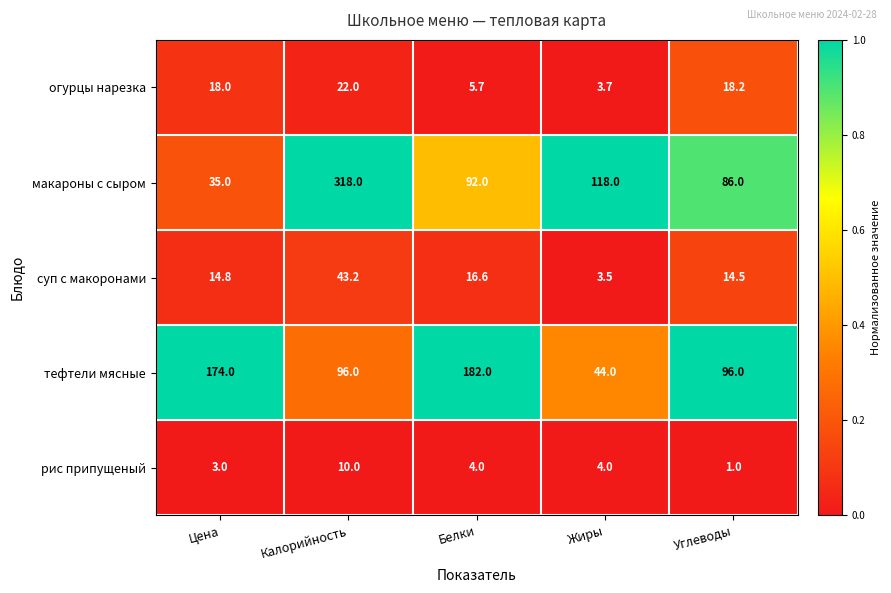

Count the number of data series in this chart.

5